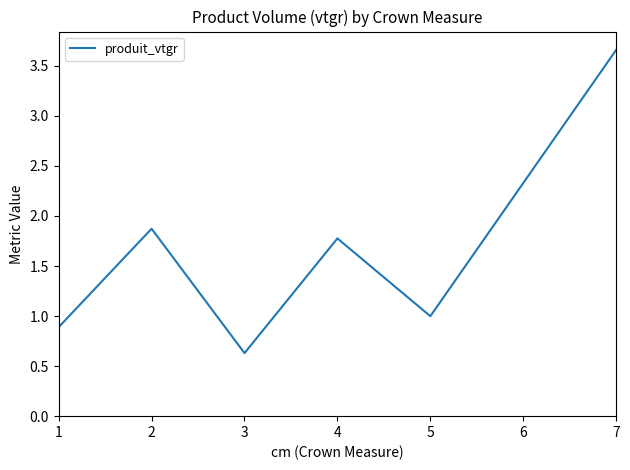

What is the difference between the maximum and minimum values?

3.0